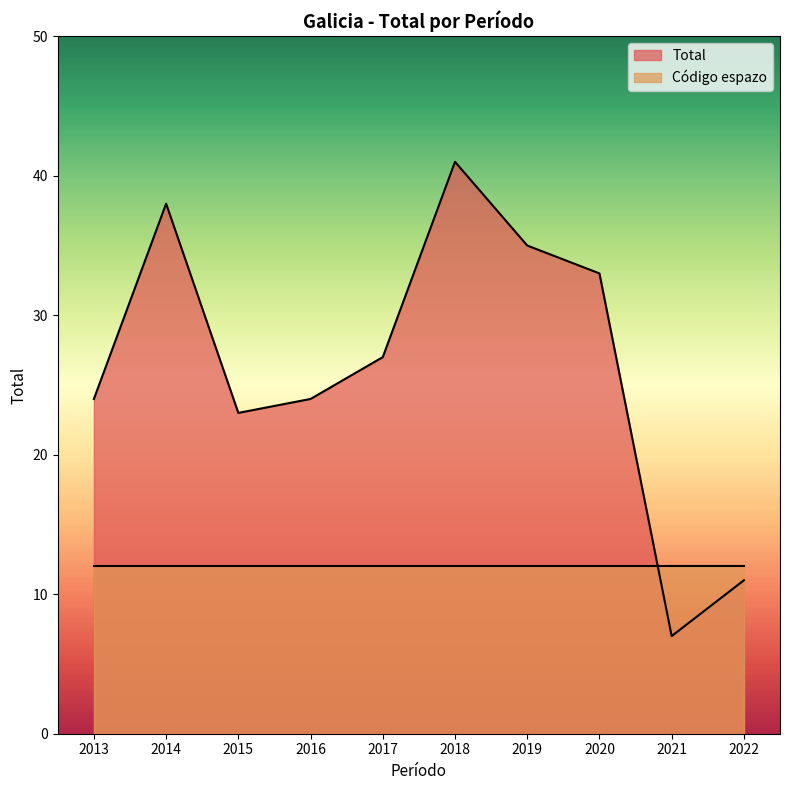

Approximately how many times larger is the value at 2016 compared to 2020?

0.7